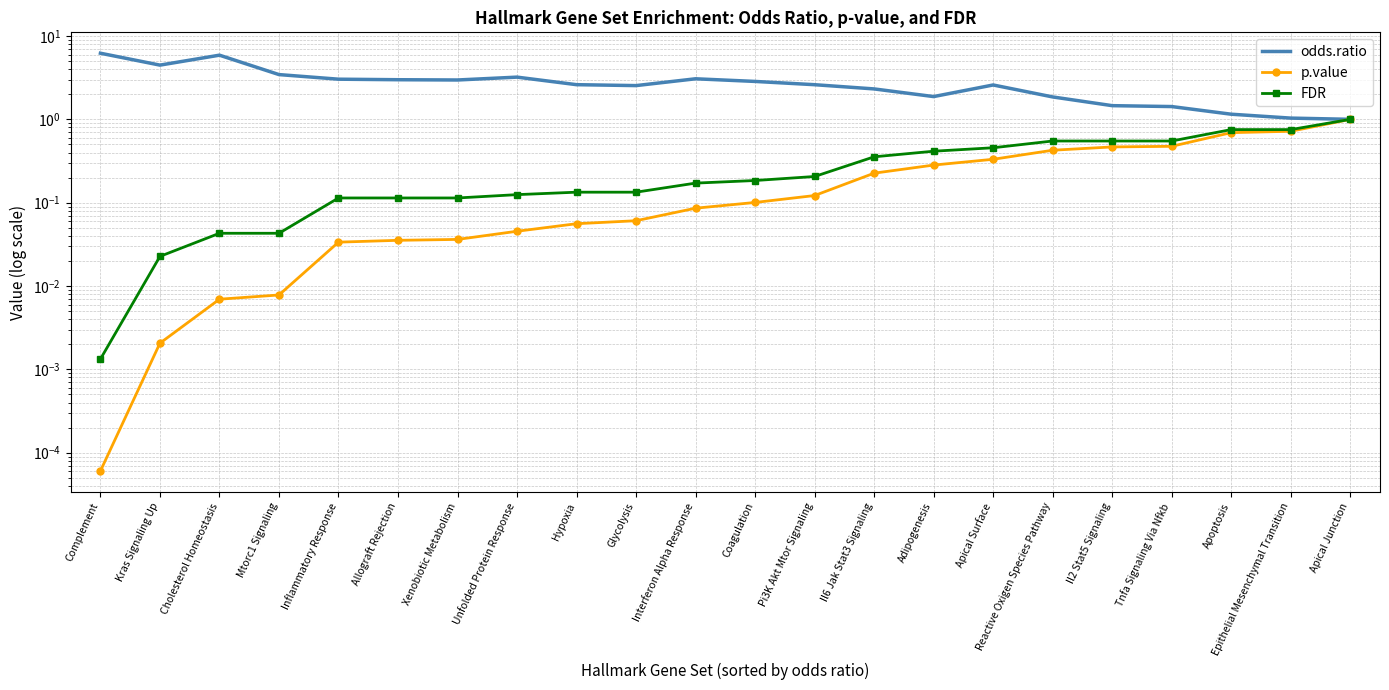

Between Hypoxia and Adipogenesis, which series saw the biggest shift?

odds.ratio